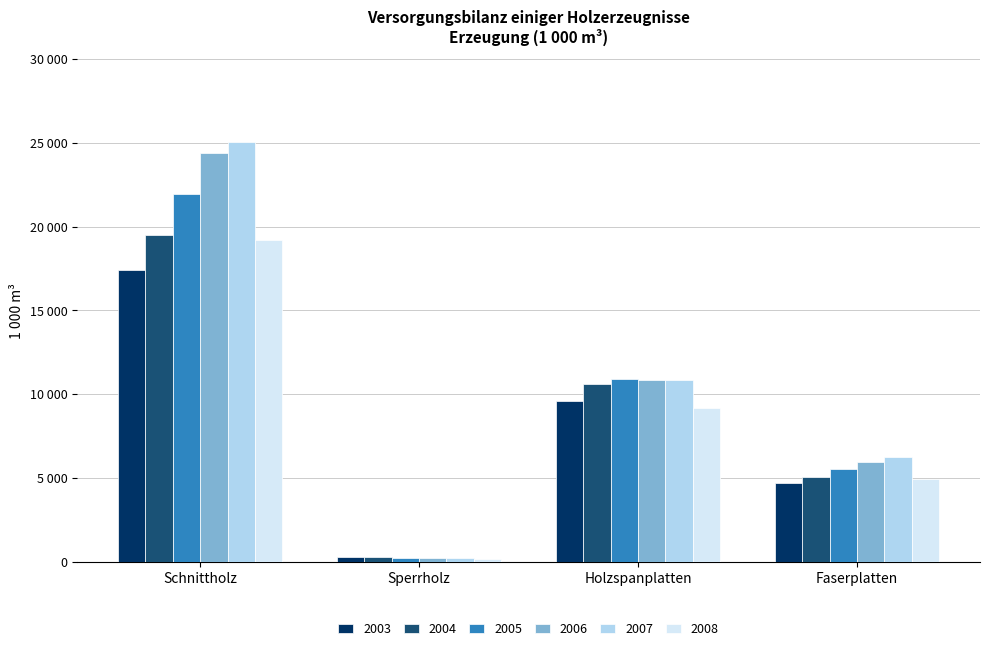

Are the bars horizontal?

No